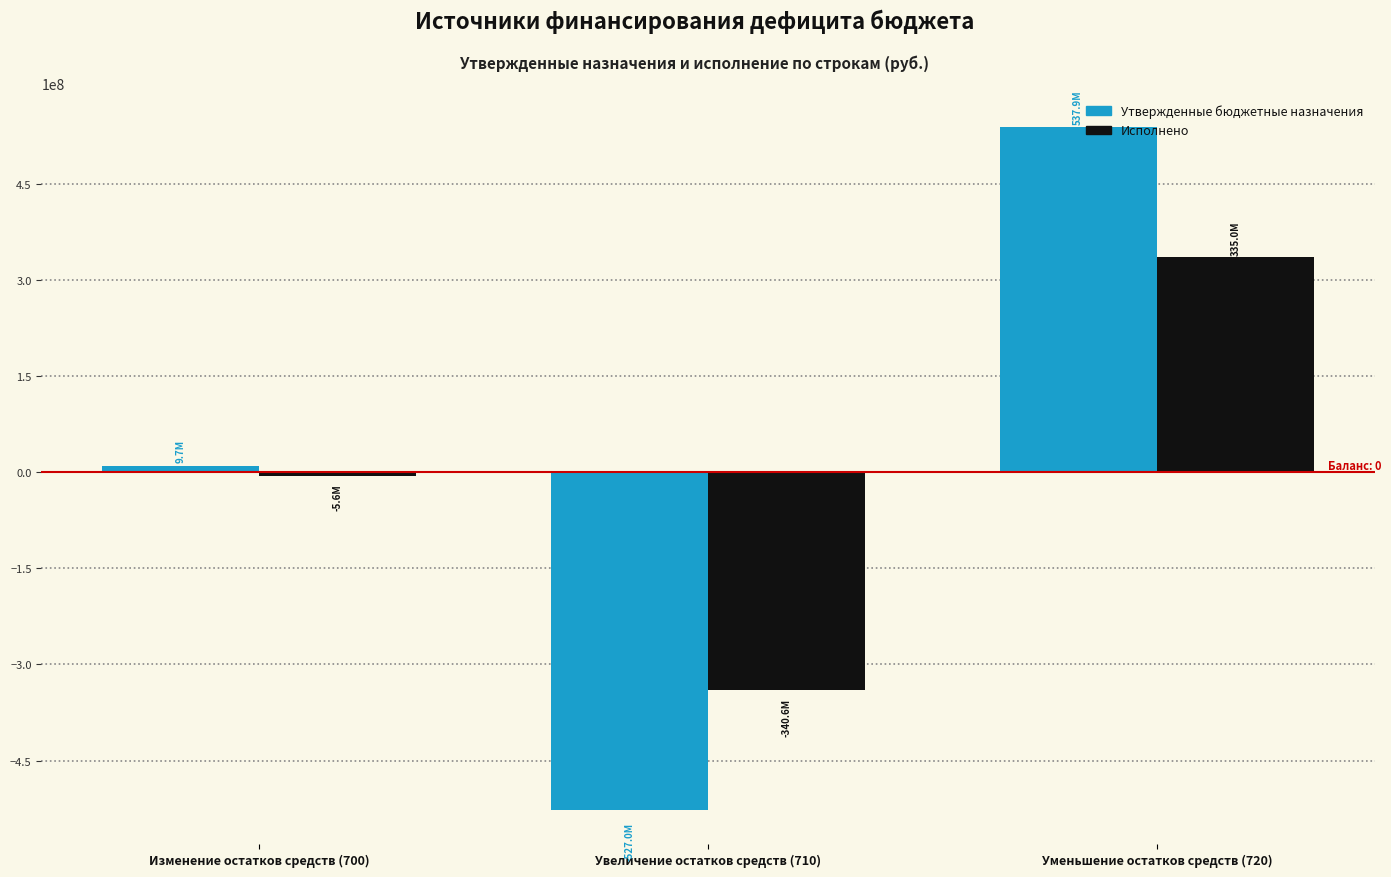

Is the value of Утвержденные бюджетные назначения at Увеличение остатков средств (710) greater than the value of Исполнено at Изменение остатков средств (700)?

No